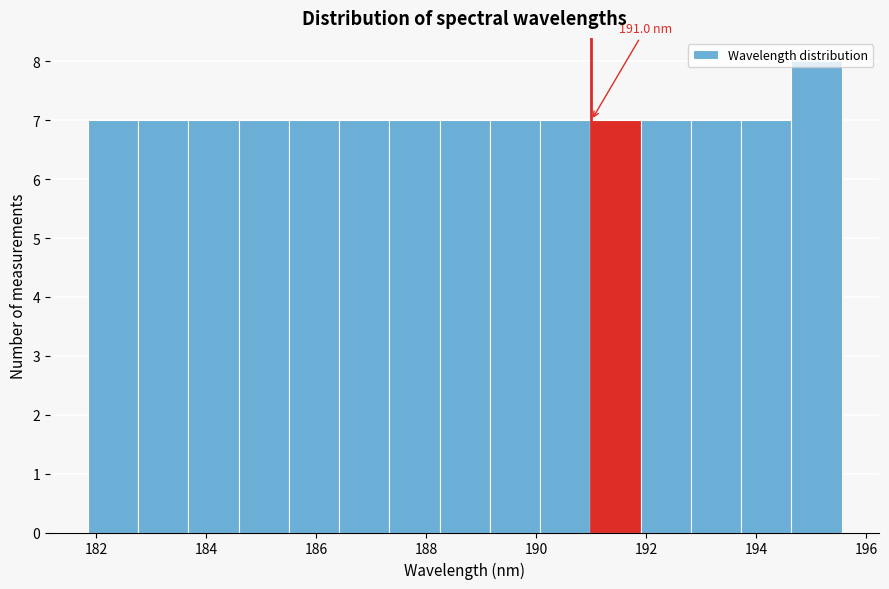

Which range on the x-axis has the tallest bar?

194.6 to 195.6